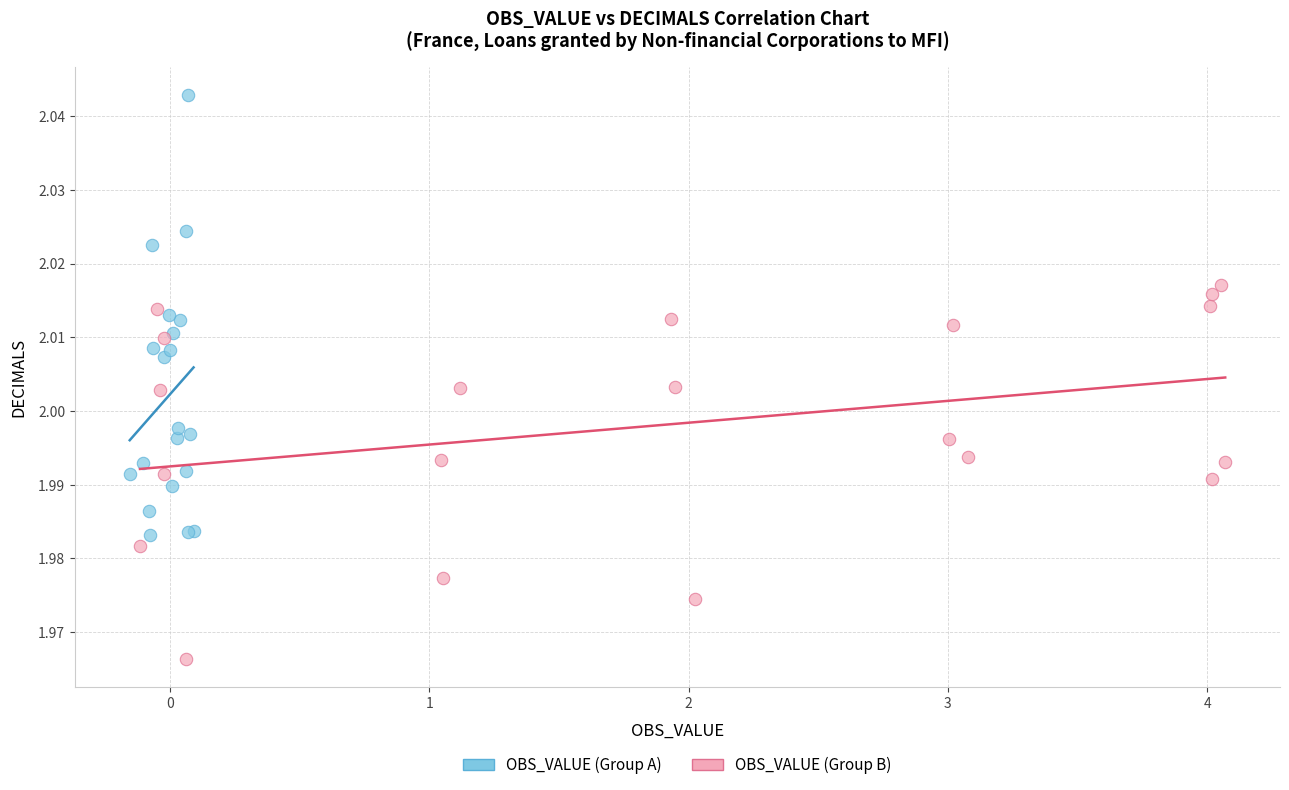

Which series contains the lowest Y value?

OBS_VALUE (Group B)